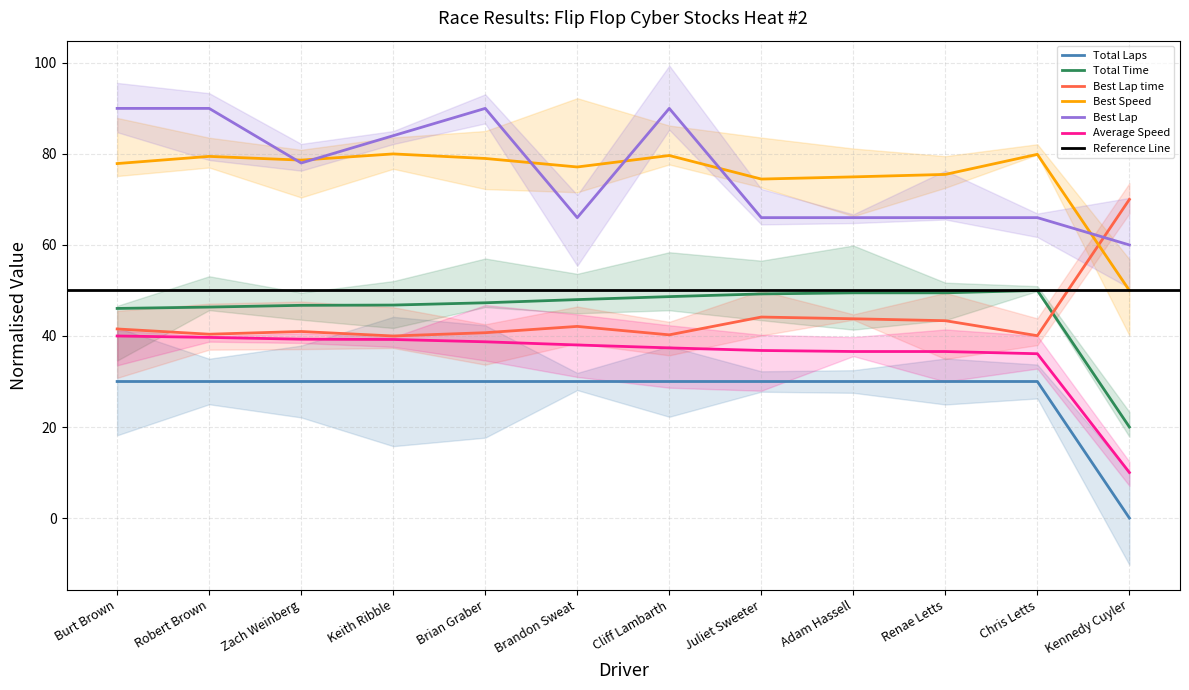

True or false: Total Time has more than 1 points higher than both neighbors.

False